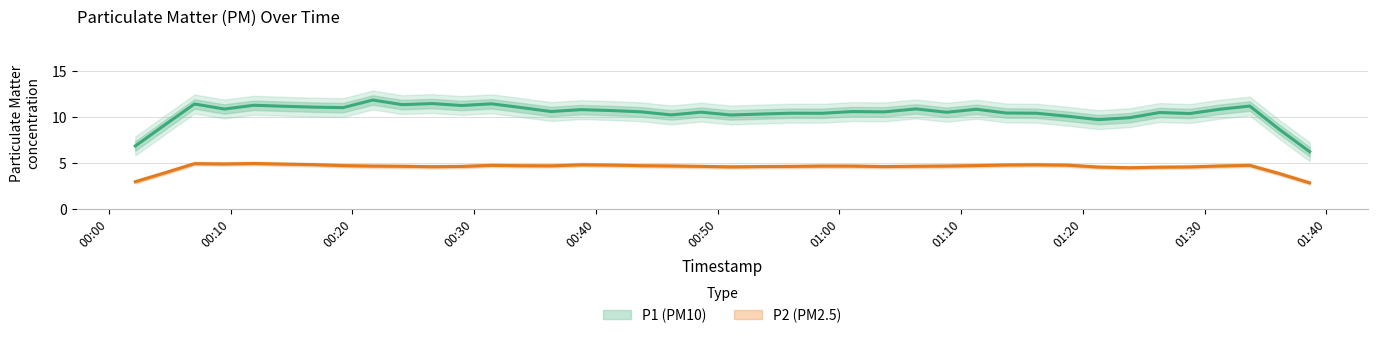

Does the chart display data point markers on the line(s)?

No